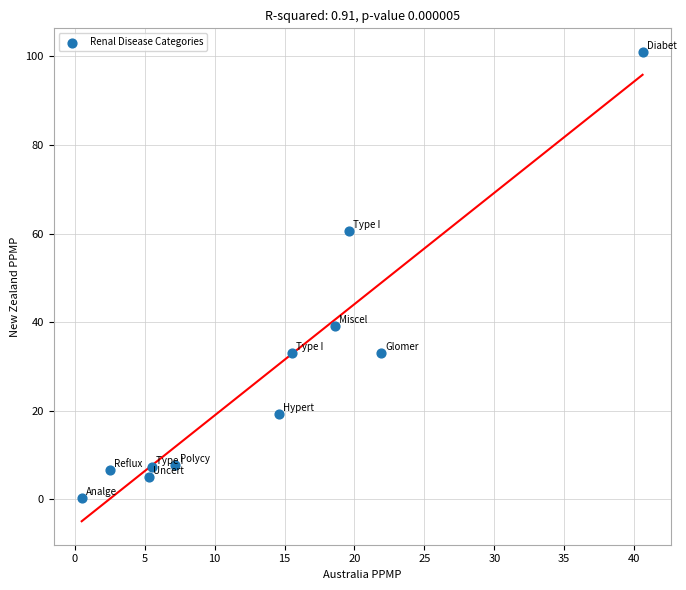

What is the average Y value?

28.5